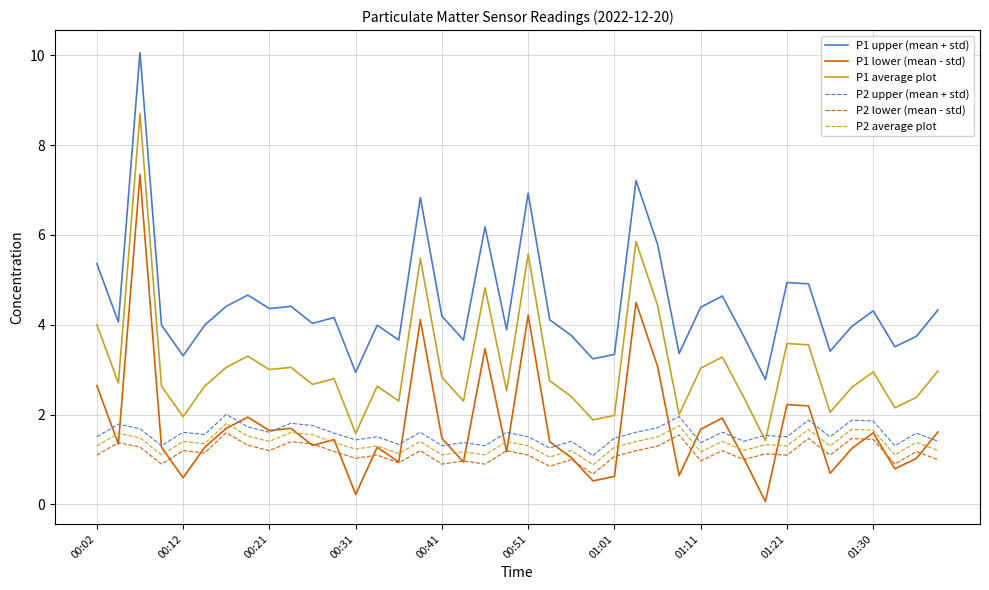

What is the greatest value displayed?

10.1